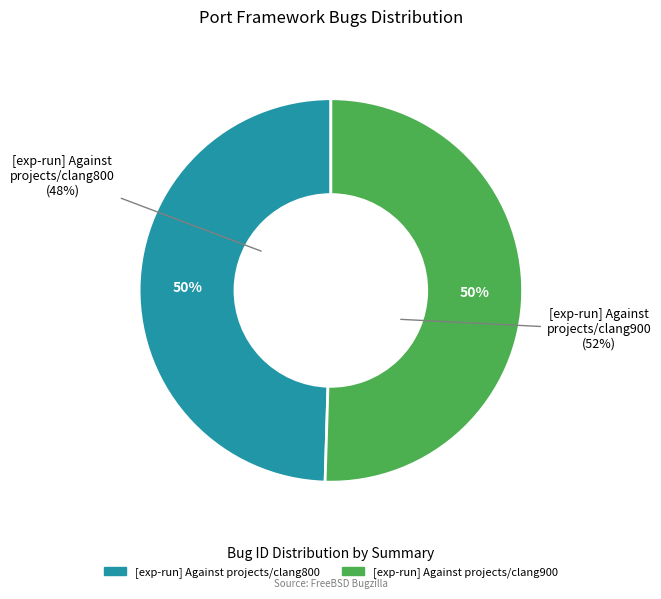

What is the largest slice in the pie chart?

[exp-run] Against projects/clang900